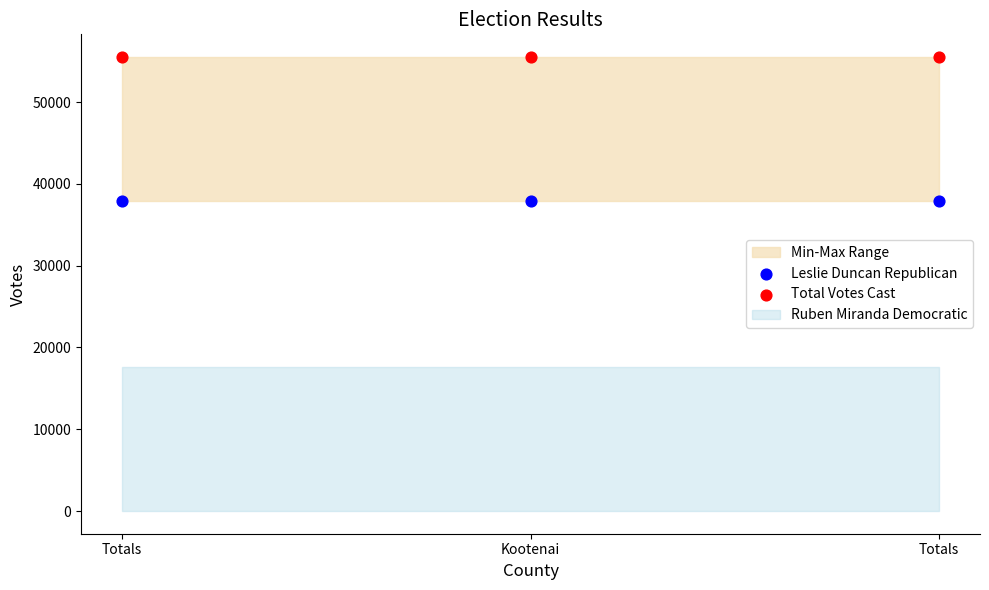

Which series reaches the maximum Y coordinate?

Total Votes Cast